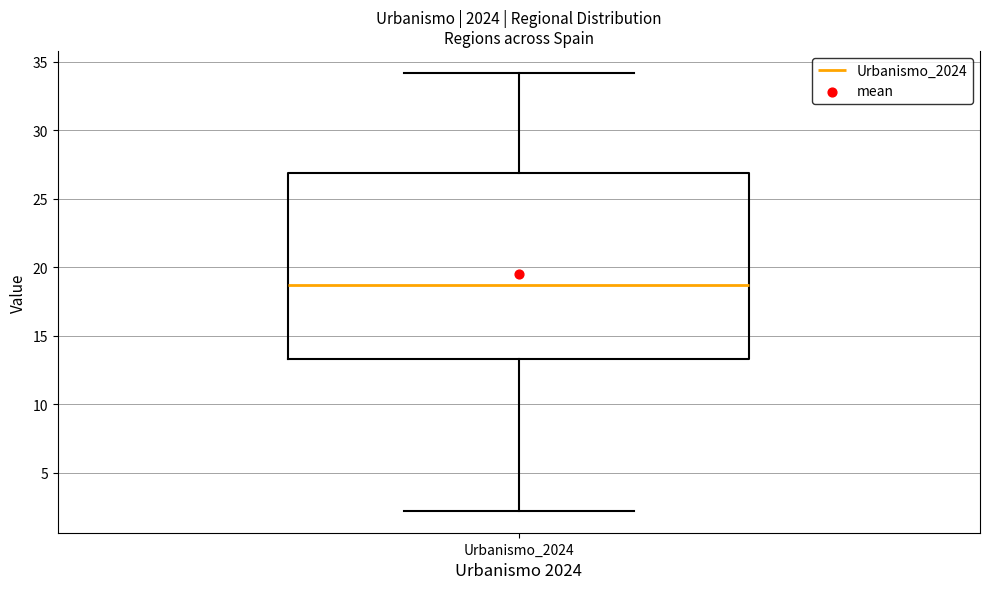

Read this box plot against the y-axis: the position of the median line, the range covered by the box, and the ends of both whiskers. The values are not printed on the chart, so give them approximately, as read against the axis.

median 18.5, box 13.5 to 27.0, whiskers 2.0 to 34.0